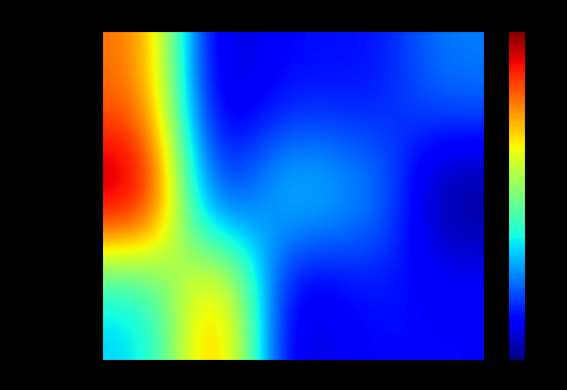

Which category has the highest value across all series?

Блюдо 1